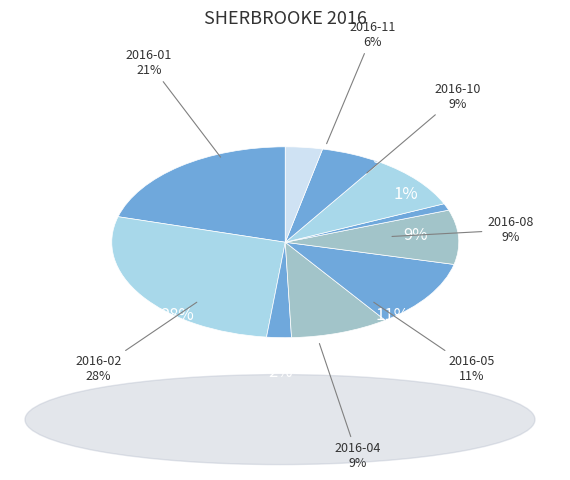

What is the ratio of the value at 2016-08 to the value at 2016-11?

1.6